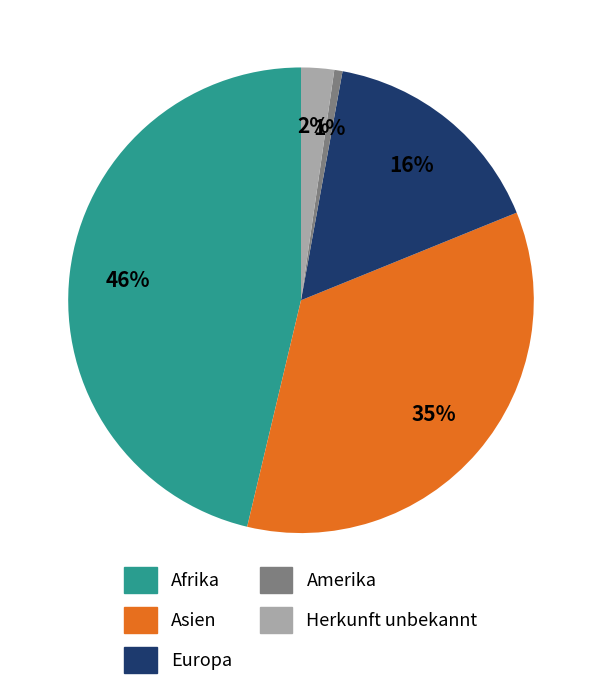

Rank the categories by value from lowest to highest.

Amerika, Herkunft unbekannt, Europa, Asien, Afrika